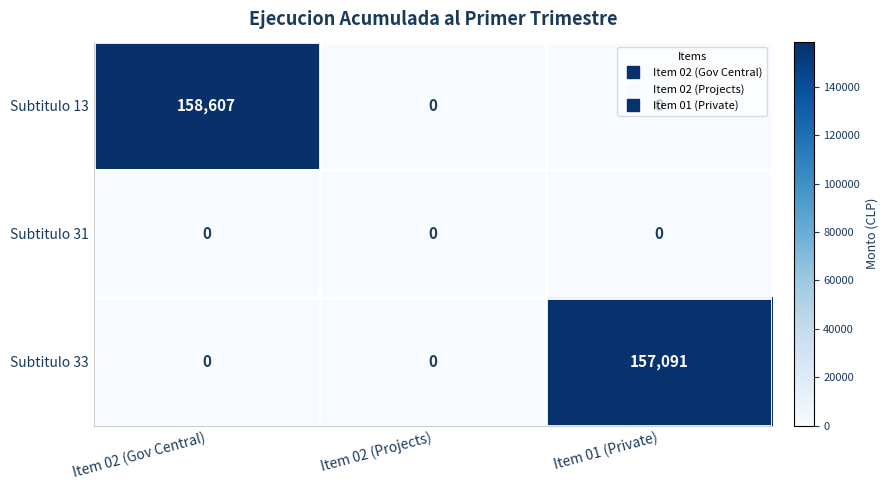

Between Item 02 (Projects) and Item 01 (Private), which series saw the biggest shift?

Subtitulo 33